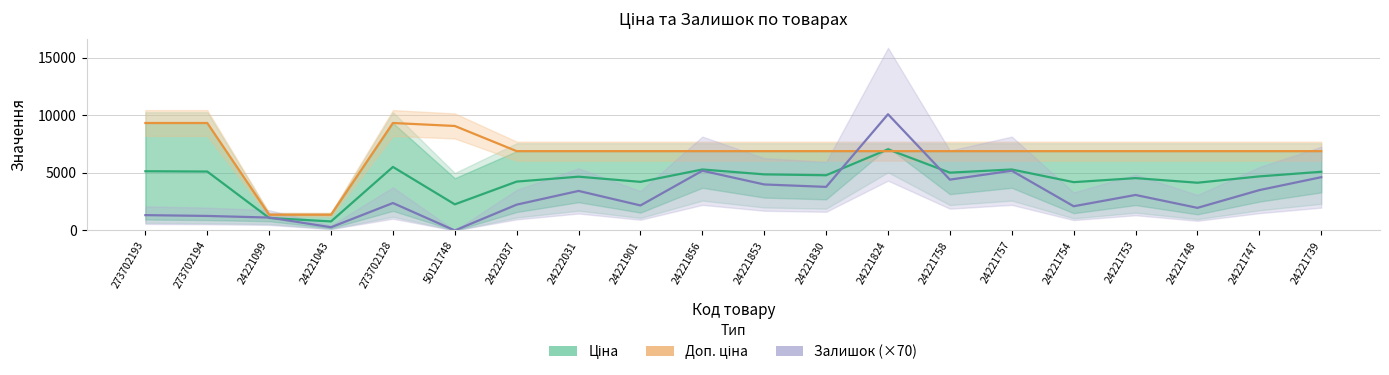

How many intersections are there between Залишок (×70) and Ціна?

4